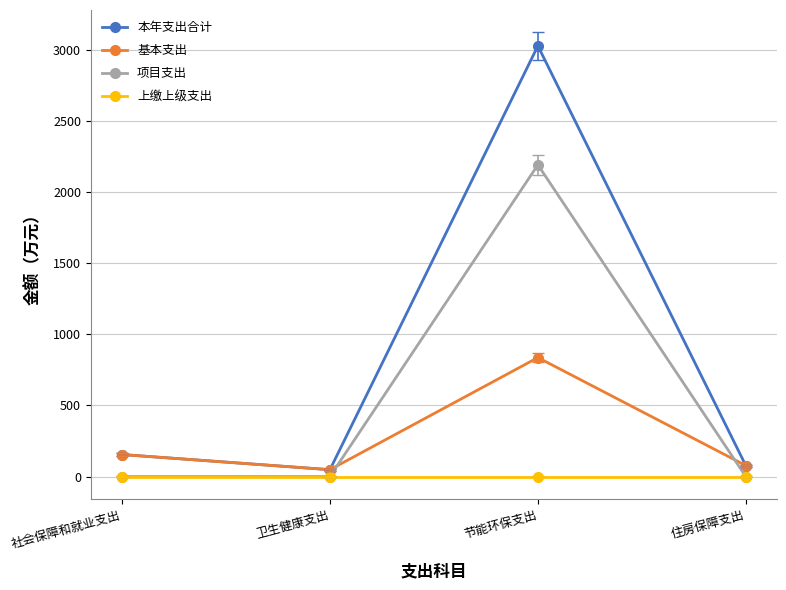

How many lines are shown in the chart?

4